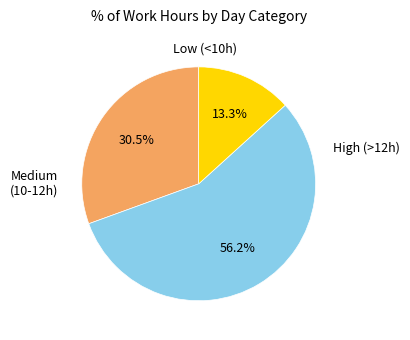

Is there a majority slice in this chart?

Yes